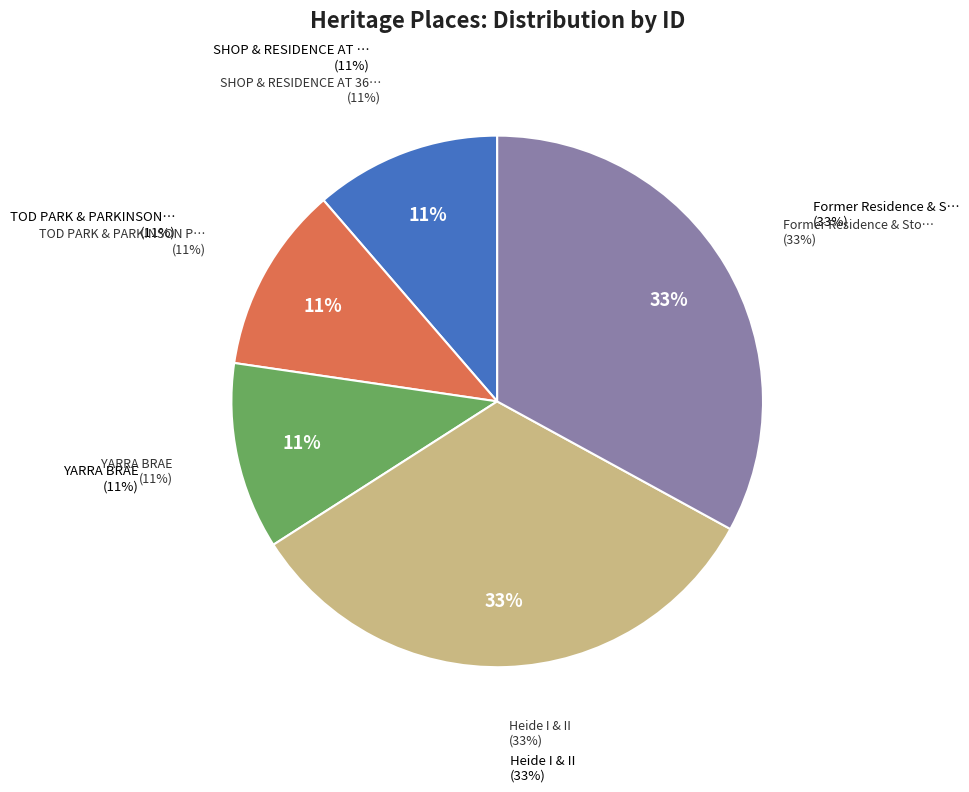

Which slice is the smallest?

SHOP & RESIDENCE AT 36-38 Yarra Street